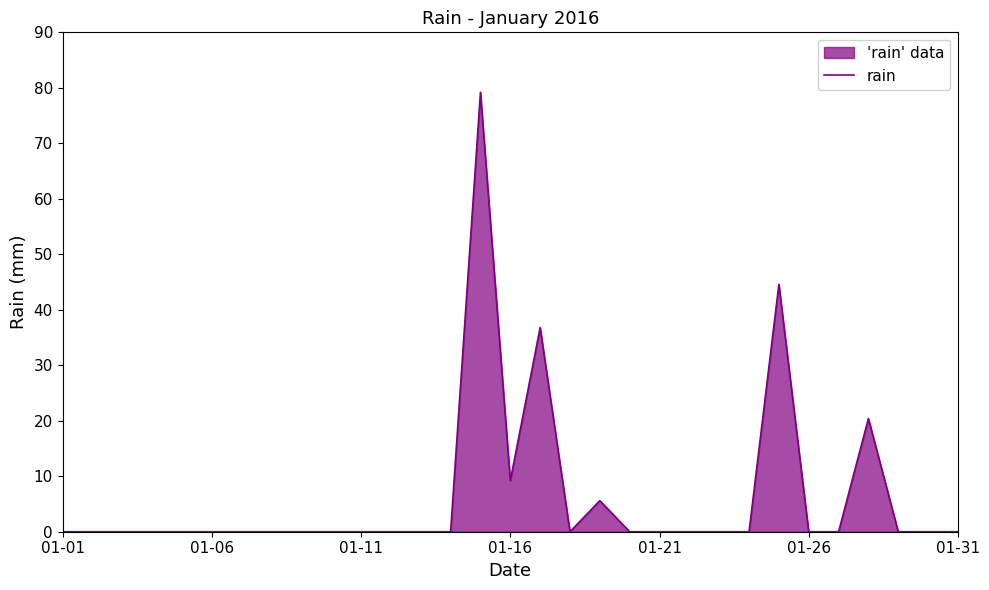

Reading left to right, extract all data points from this chart.

0.0	0.0	0.0	0.0	0.0	0.0	0.0	0.0	0.0	0.0	0.0	0.0	0.0	0.0	79.2	9.2	36.8	0.0	5.6	0.0	0.0	0.0	0.0	0.0	44.6	0.0	0.0	20.4	0.0	0.0	0.0